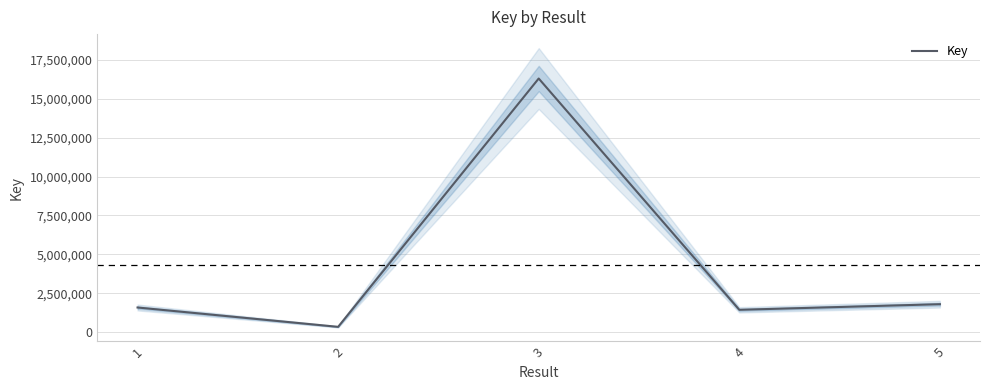

Where is the first local maximum?

3